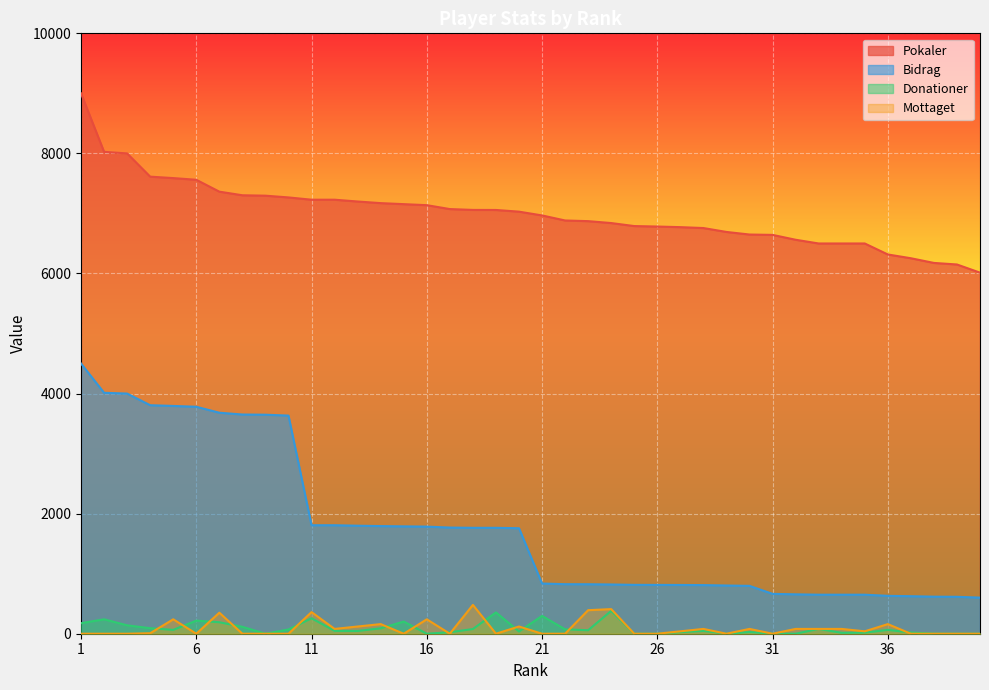

Between 18 and 29, which series saw the biggest shift?

Bidrag